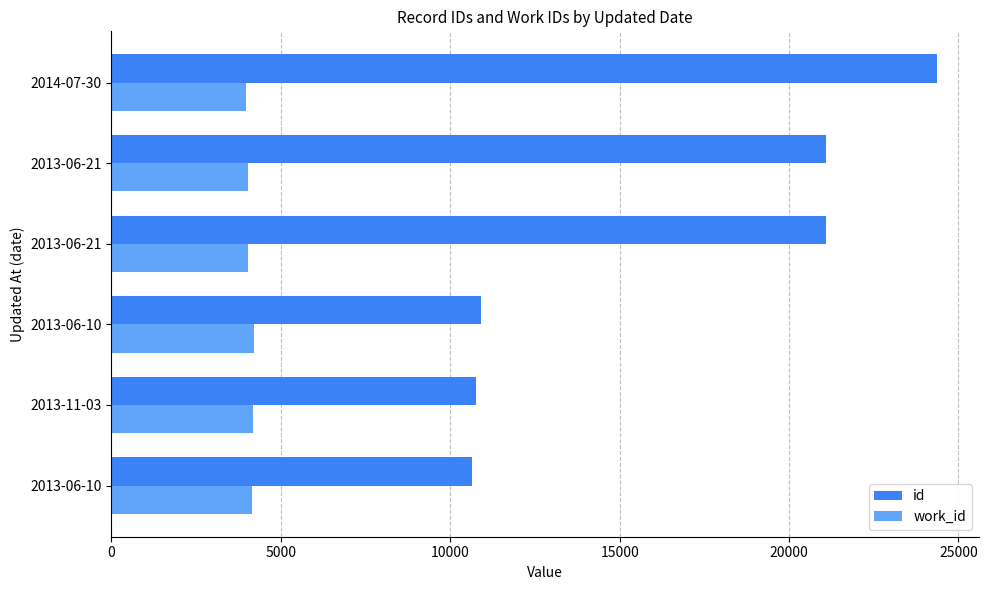

What is the value of the id bar at the 4th from the left?

21091